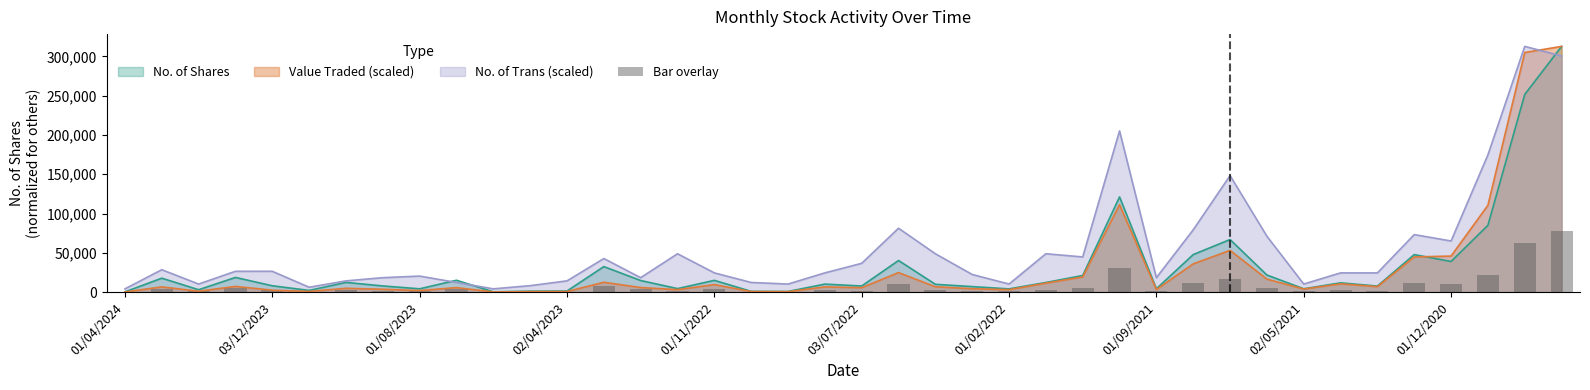

What is the highest value of the Value Traded (scaled) series?

312849.0